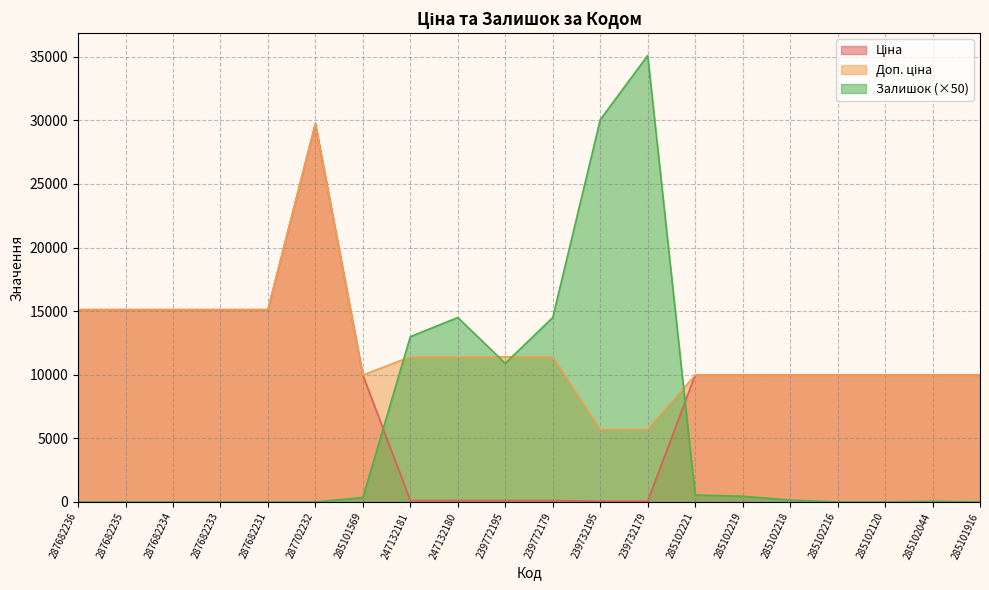

How many series are shown in this chart?

3